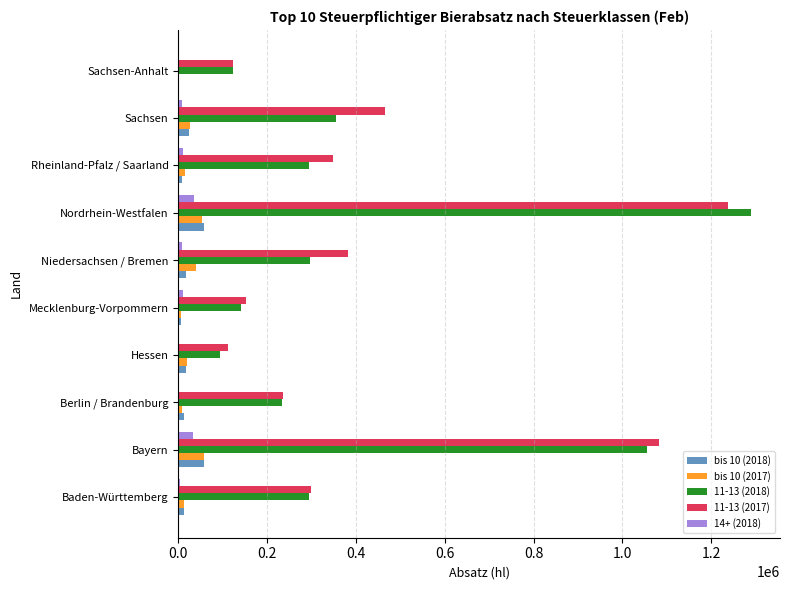

What is the highest value of the 14+ (2018) series?

36354.3